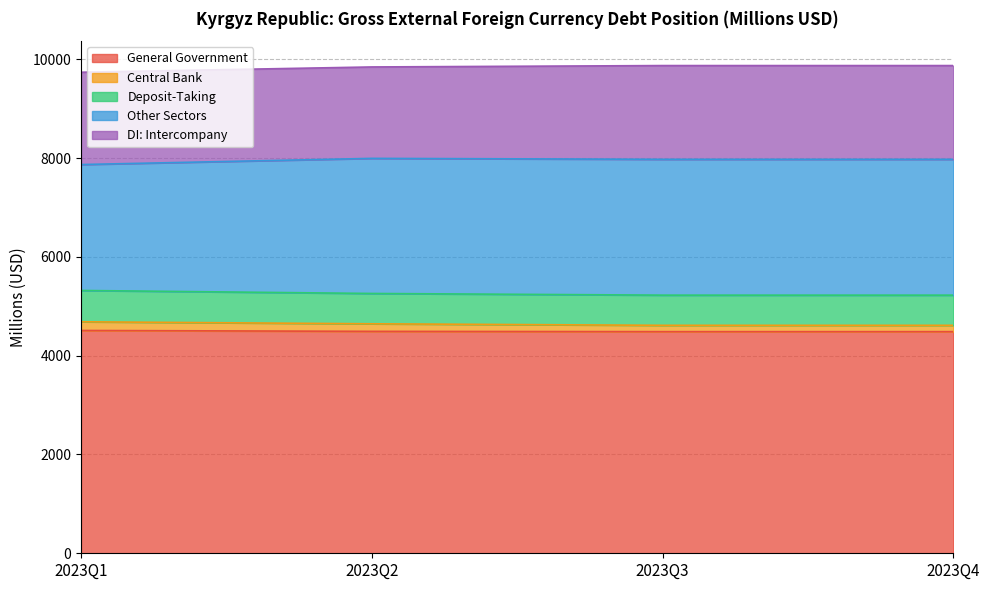

What is the minimum value for General Government?

4487